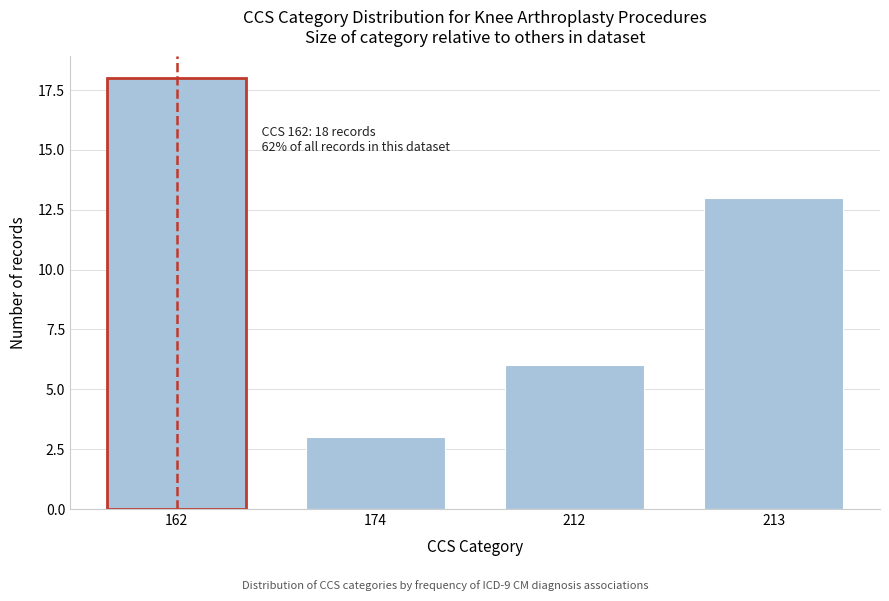

Reading right to left, list all the values displayed in this chart.

13	6	3	18